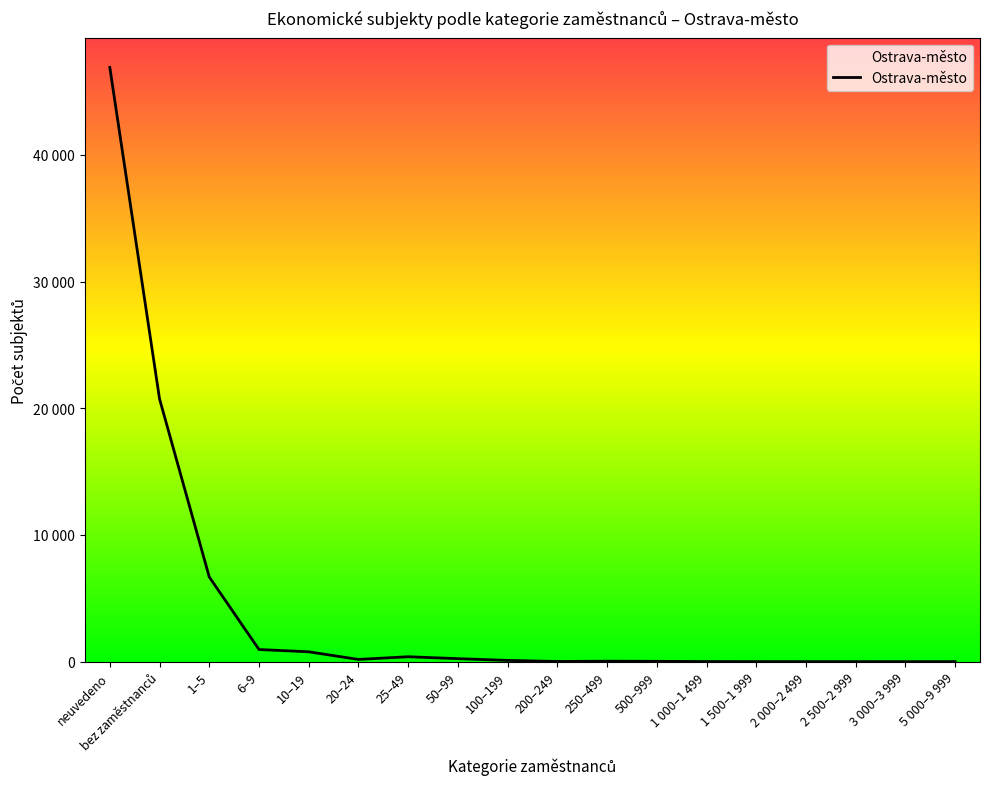

What is the average value?

4283